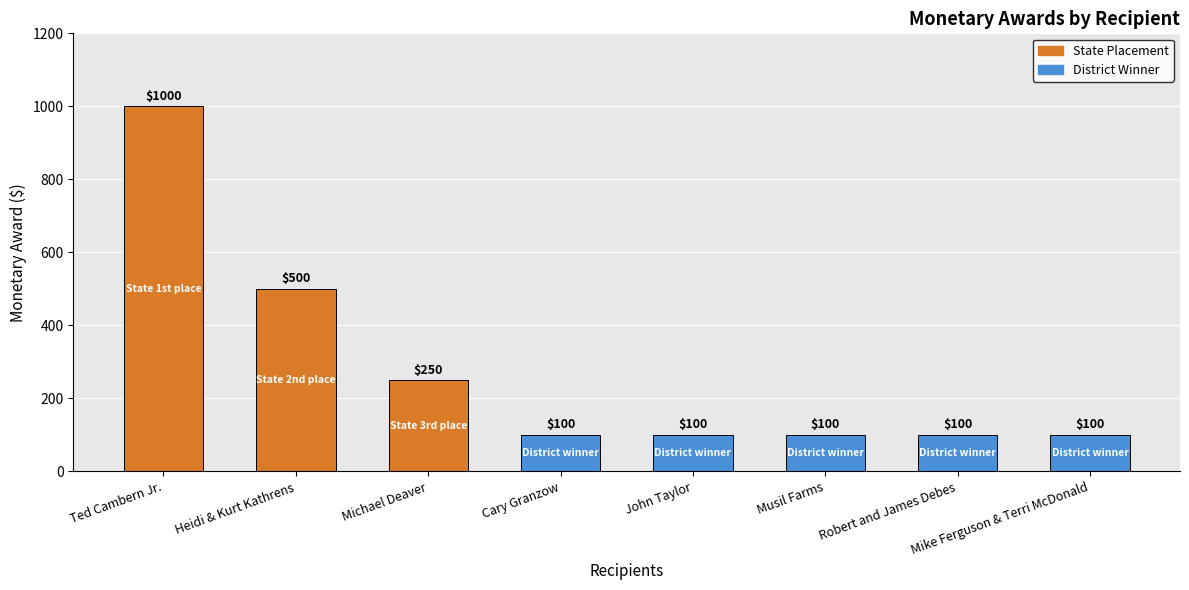

What is the average value?

281